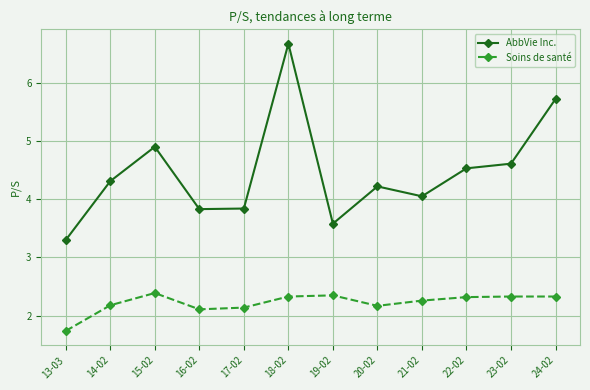

Is this an area chart (filled region under the line)?

No